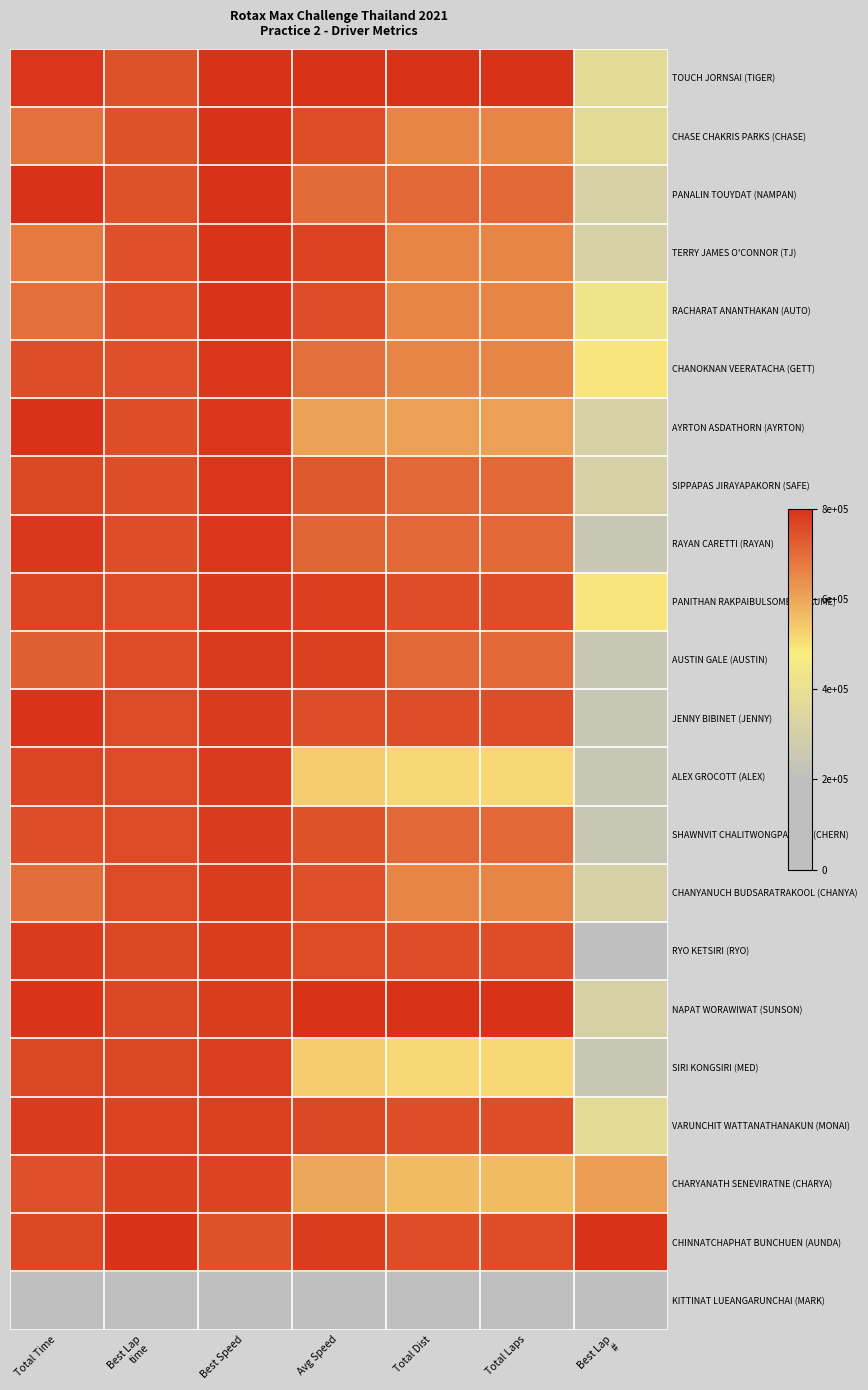

Reading left to right, list all the values displayed in this chart.

TOUCH JORNSAI (TIGER): Total Time=1.0	Best Lap
time=0.9	Best Speed=1.0	Avg Speed=1.0	Total Dist=1.0	Total Laps=1.0	Best Lap
#=0.5
CHASE CHAKRIS PARKS (CHASE): Total Time=0.9	Best Lap
time=0.9	Best Speed=1.0	Avg Speed=0.9	Total Dist=0.8	Total Laps=0.8	Best Lap
#=0.5
PANALIN TOUYDAT (NAMPAN): Total Time=1.0	Best Lap
time=0.9	Best Speed=1.0	Avg Speed=0.9	Total Dist=0.9	Total Laps=0.9	Best Lap
#=0.4
TERRY JAMES O'CONNOR (TJ): Total Time=0.8	Best Lap
time=0.9	Best Speed=1.0	Avg Speed=1.0	Total Dist=0.8	Total Laps=0.8	Best Lap
#=0.4
RACHARAT ANANTHAKAN (AUTO): Total Time=0.9	Best Lap
time=0.9	Best Speed=1.0	Avg Speed=0.9	Total Dist=0.8	Total Laps=0.8	Best Lap
#=0.5
CHANOKNAN VEERATACHA (GETT): Total Time=0.9	Best Lap
time=0.9	Best Speed=1.0	Avg Speed=0.9	Total Dist=0.8	Total Laps=0.8	Best Lap
#=0.6
AYRTON ASDATHORN (AYRTON): Total Time=1.0	Best Lap
time=0.9	Best Speed=1.0	Avg Speed=0.8	Total Dist=0.8	Total Laps=0.8	Best Lap
#=0.4
SIPPAPAS JIRAYAPAKORN (SAFE): Total Time=1.0	Best Lap
time=0.9	Best Speed=1.0	Avg Speed=0.9	Total Dist=0.9	Total Laps=0.9	Best Lap
#=0.4
RAYAN CARETTI (RAYAN): Total Time=1.0	Best Lap
time=0.9	Best Speed=1.0	Avg Speed=0.9	Total Dist=0.9	Total Laps=0.9	Best Lap
#=0.3
PANITHAN RAKPAIBULSOMBUT (AUME): Total Time=1.0	Best Lap
time=0.9	Best Speed=1.0	Avg Speed=1.0	Total Dist=0.9	Total Laps=0.9	Best Lap
#=0.6
AUSTIN GALE (AUSTIN): Total Time=0.9	Best Lap
time=0.9	Best Speed=1.0	Avg Speed=1.0	Total Dist=0.9	Total Laps=0.9	Best Lap
#=0.3
JENNY BIBINET (JENNY): Total Time=1.0	Best Lap
time=0.9	Best Speed=1.0	Avg Speed=0.9	Total Dist=0.9	Total Laps=0.9	Best Lap
#=0.3
ALEX GROCOTT (ALEX): Total Time=1.0	Best Lap
time=0.9	Best Speed=1.0	Avg Speed=0.7	Total Dist=0.6	Total Laps=0.6	Best Lap
#=0.3
SHAWNVIT CHALITWONGPATANA (CHERN): Total Time=0.9	Best Lap
time=0.9	Best Speed=1.0	Avg Speed=0.9	Total Dist=0.9	Total Laps=0.9	Best Lap
#=0.3
CHANYANUCH BUDSARATRAKOOL (CHANYA): Total Time=0.9	Best Lap
time=0.9	Best Speed=1.0	Avg Speed=0.9	Total Dist=0.8	Total Laps=0.8	Best Lap
#=0.4
RYO KETSIRI (RYO): Total Time=1.0	Best Lap
time=1.0	Best Speed=1.0	Avg Speed=0.9	Total Dist=0.9	Total Laps=0.9	Best Lap
#=0.2
NAPAT WORAWIWAT (SUNSON): Total Time=1.0	Best Lap
time=1.0	Best Speed=1.0	Avg Speed=1.0	Total Dist=1.0	Total Laps=1.0	Best Lap
#=0.4
SIRI KONGSIRI (MED): Total Time=1.0	Best Lap
time=1.0	Best Speed=1.0	Avg Speed=0.7	Total Dist=0.6	Total Laps=0.6	Best Lap
#=0.3
VARUNCHIT WATTANATHANAKUN (MONAI): Total Time=1.0	Best Lap
time=1.0	Best Speed=1.0	Avg Speed=1.0	Total Dist=0.9	Total Laps=0.9	Best Lap
#=0.5
CHARYANATH SENEVIRATNE (CHARYA): Total Time=0.9	Best Lap
time=1.0	Best Speed=1.0	Avg Speed=0.7	Total Dist=0.7	Total Laps=0.7	Best Lap
#=0.8
CHINNATCHAPHAT BUNCHUEN (AUNDA): Total Time=1.0	Best Lap
time=1.0	Best Speed=0.9	Avg Speed=1.0	Total Dist=0.9	Total Laps=0.9	Best Lap
#=1.0
KITTINAT LUEANGARUNCHAI (MARK): Total Time=0.0	Best Lap
time=0.0	Best Speed=0.0	Avg Speed=0.0	Total Dist=0.0	Total Laps=0.0	Best Lap
#=0.0